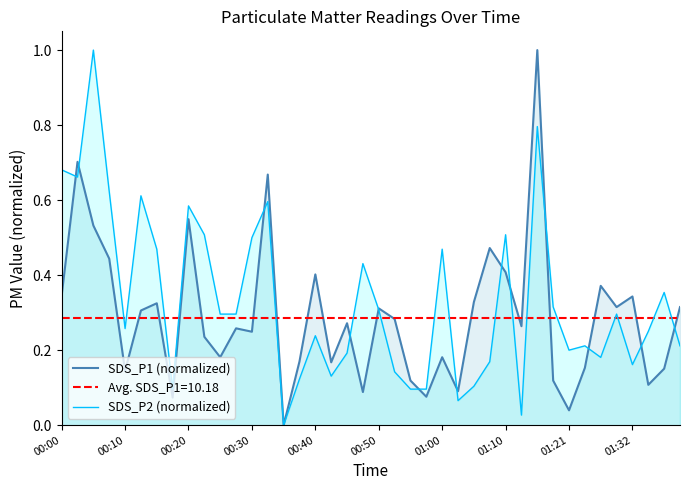

What is the value of the SDS_P2 (normalized) point at the 34th from the left?

0.2